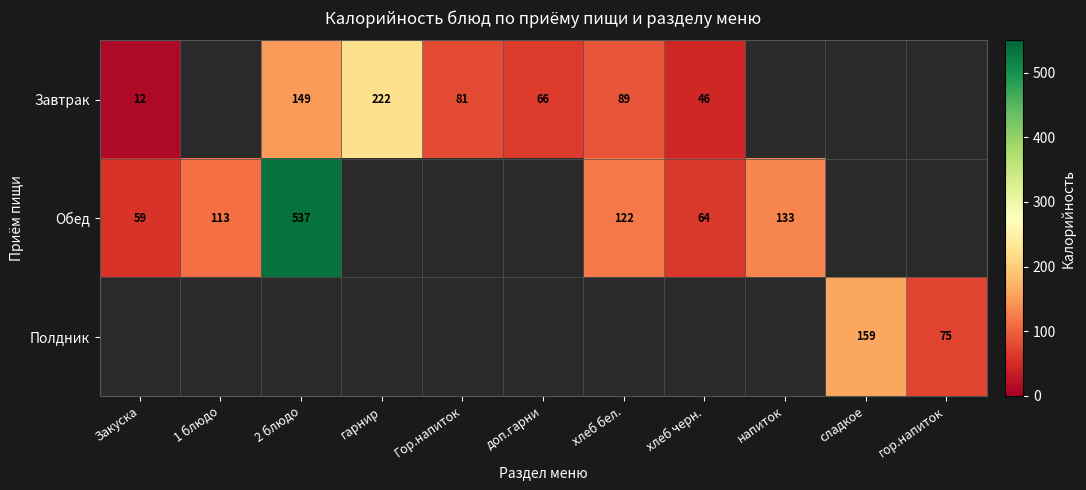

The value of Завтрак at хлеб бел. is 157. True or false?

False